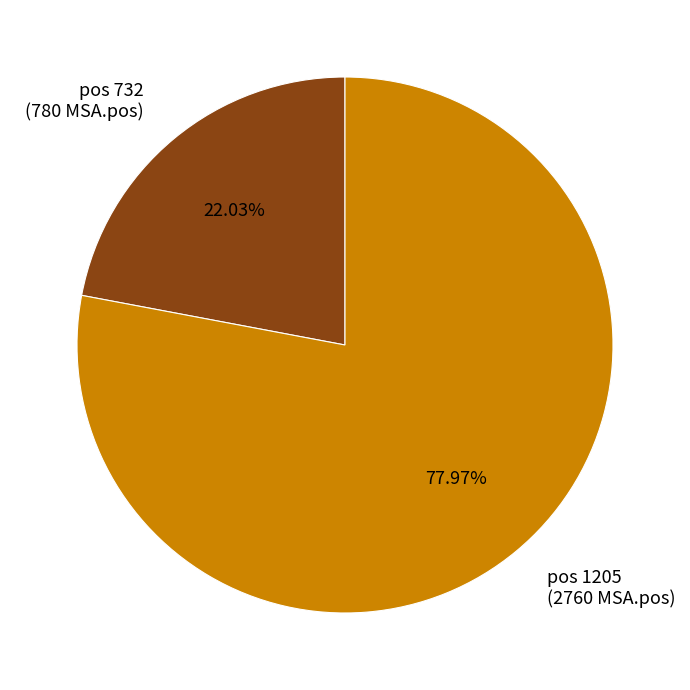

Rank the categories by value from lowest to highest.

pos 732 (780 MSA.pos), pos 1205 (2760 MSA.pos)